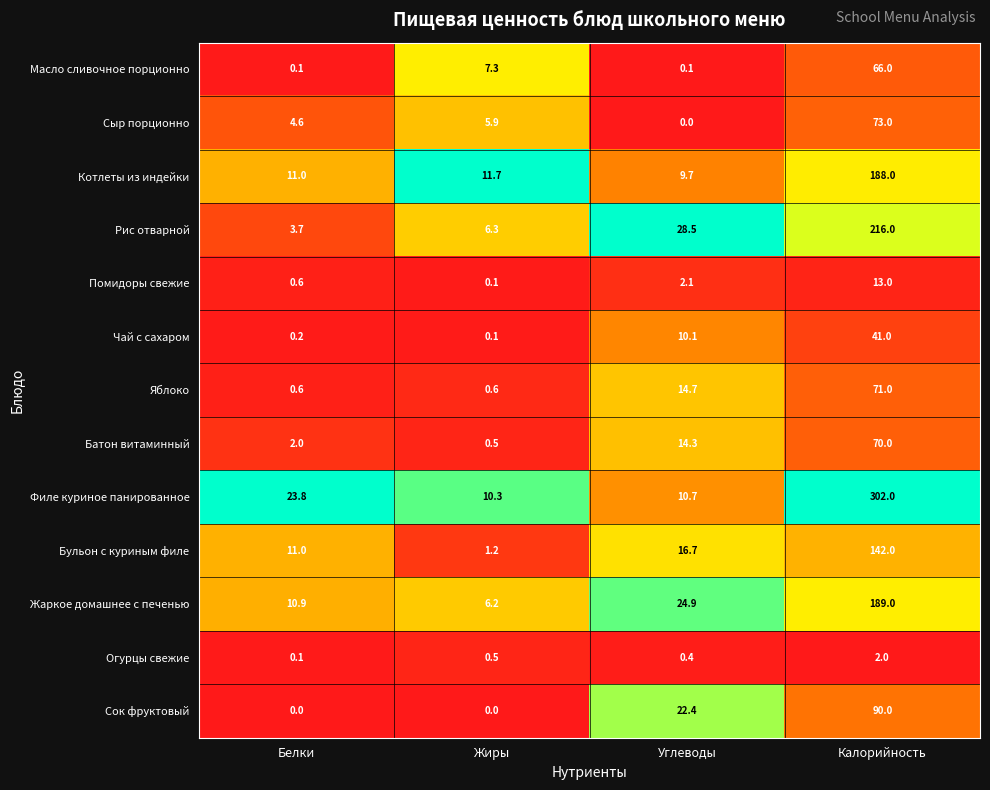

Which series has the largest range (max minus min)?

Филе куриное панированное